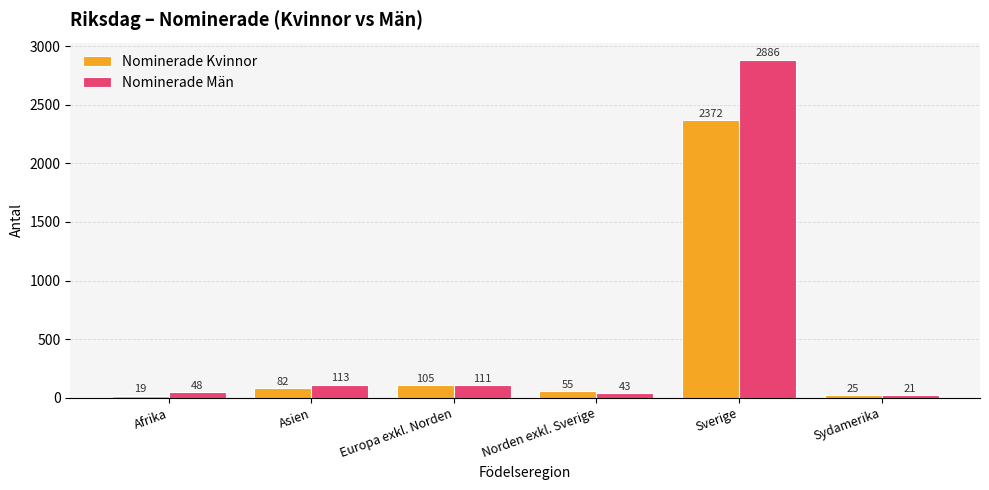

What is the maximum value for Nominerade Kvinnor?

2372